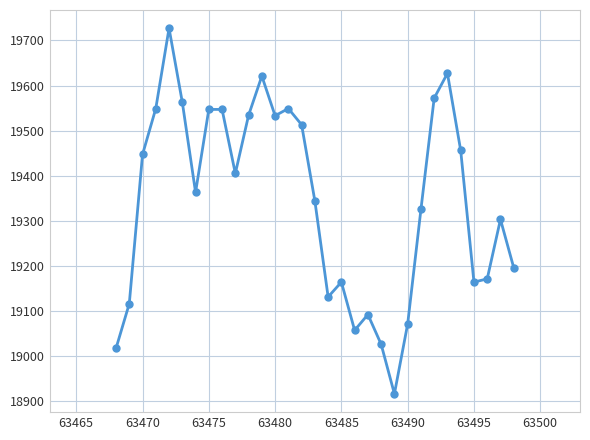

What is the greatest value displayed?

19727